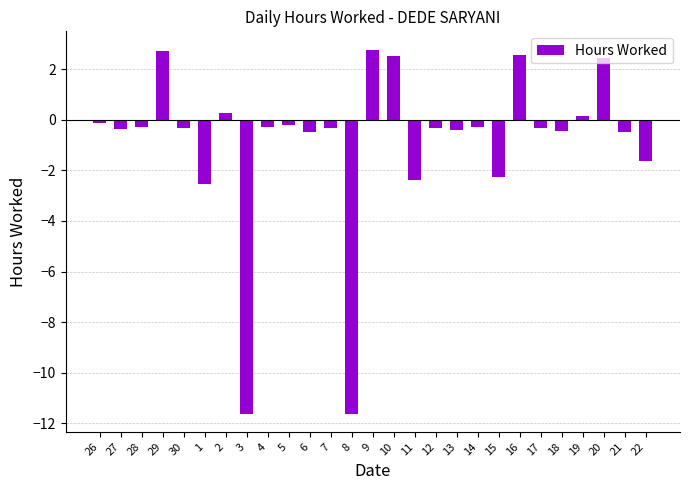

What position from the right is 10?

13